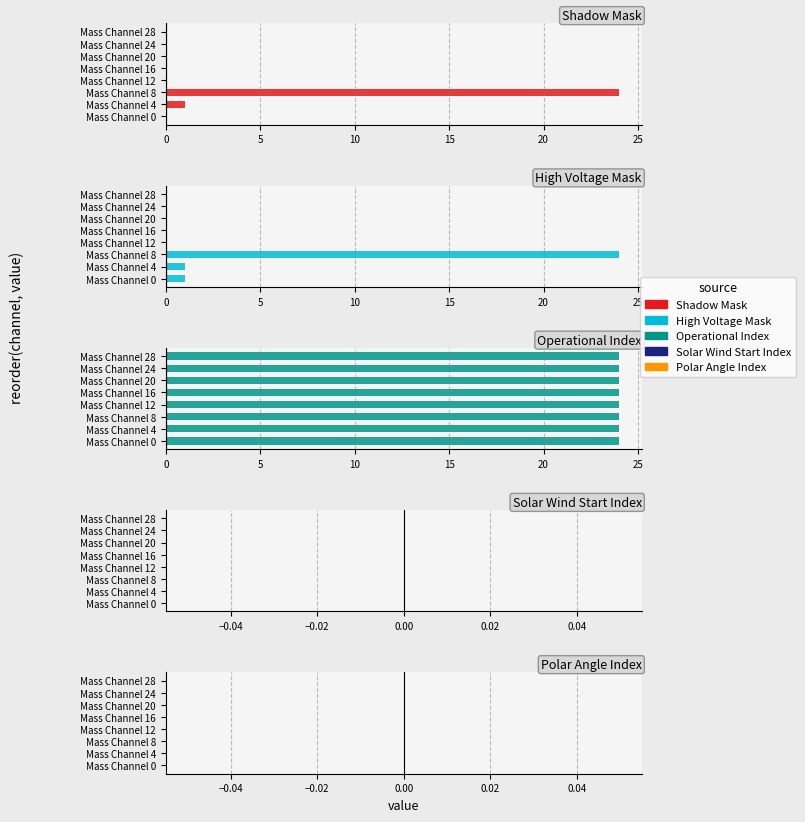

Rank the series by their maximum value, from highest to lowest.

Shadow Mask, High Voltage Mask, Operational Index, Solar Wind Start Index, Polar Angle Index